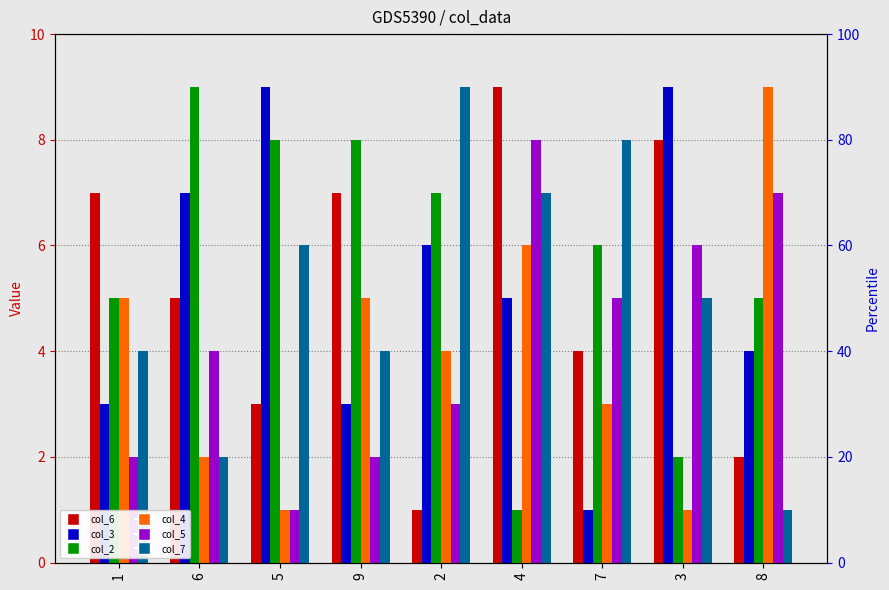

Which series has the largest range (max minus min)?

col_6